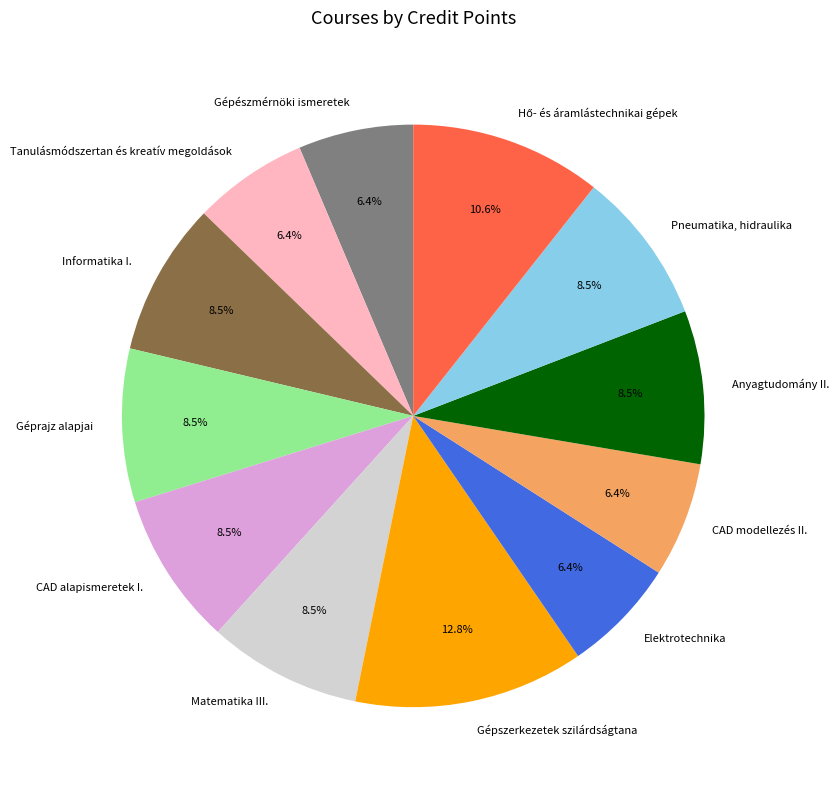

Which slice is the largest?

Gépszerkezetek szilárdságtana